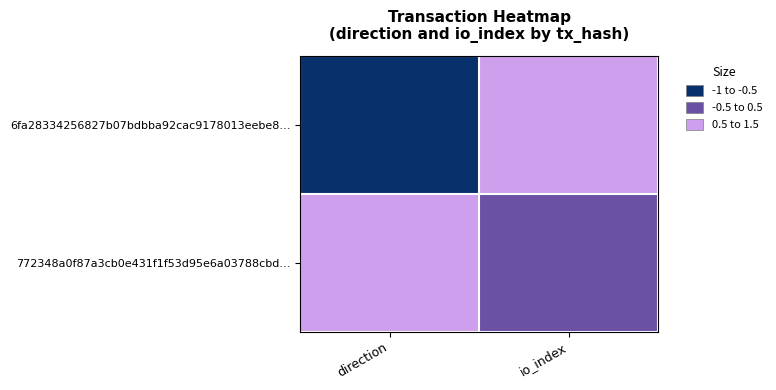

Reading left to right, what are all the values shown in this chart?

6fa28334256827b07bdbba92cac9178013eebe8…: direction=-1	io_index=1
772348a0f87a3cb0e431f1f53d95e6a03788cbd…: direction=1	io_index=0